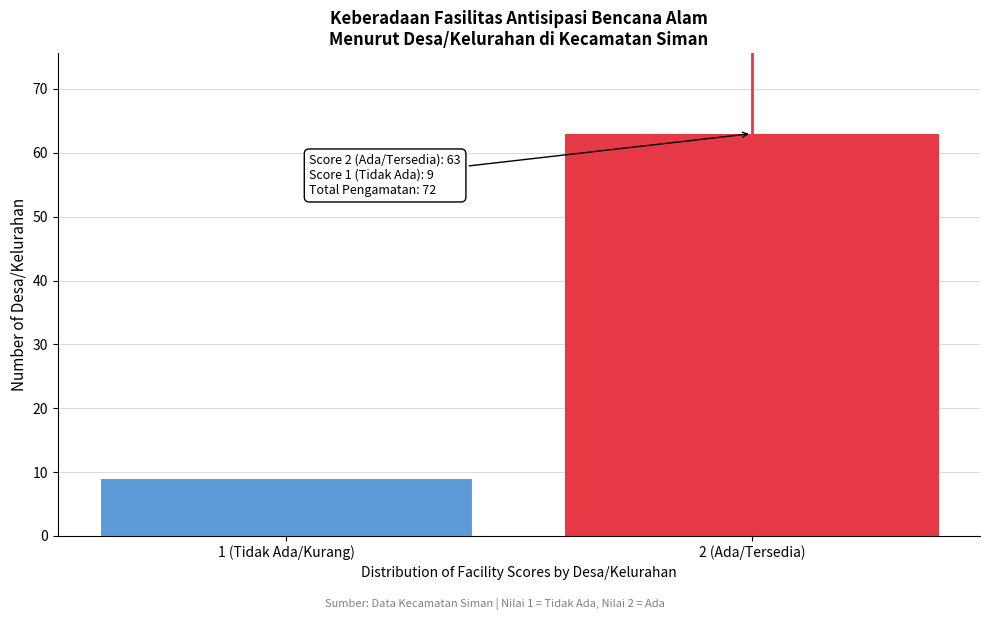

Reading right to left, extract all data points from this chart.

63	9